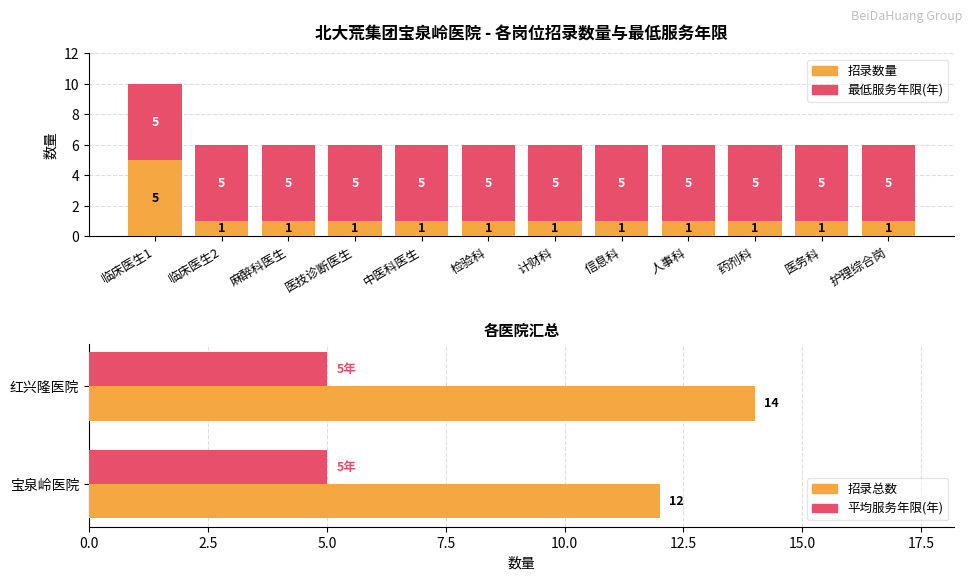

What is the value of the 7th bar from the left?

1